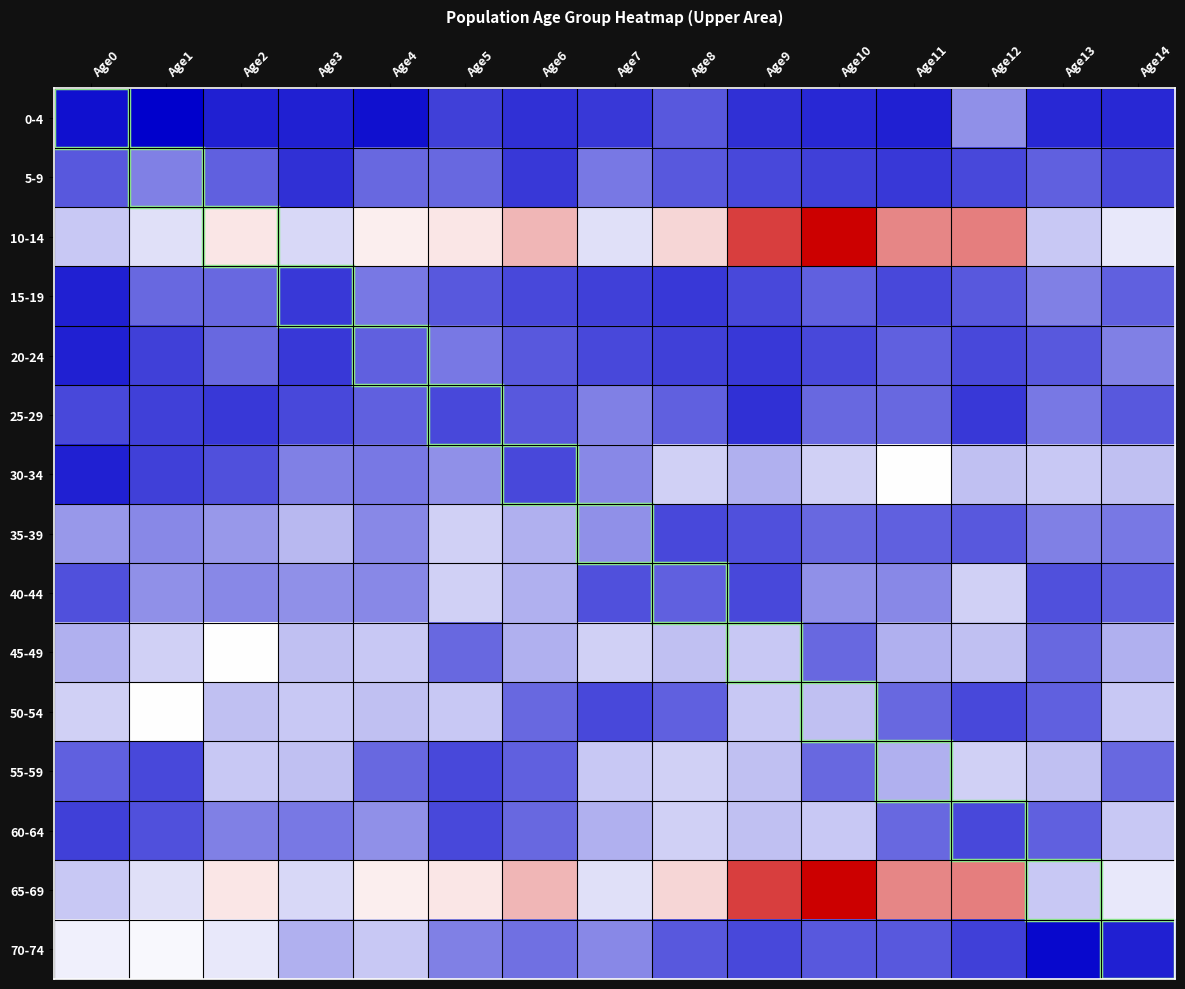

At Age13, list the series in order from largest to smallest.

10-14, 30-34, 65-69, 55-59, 15-19, 35-39, 25-29, 45-49, 5-9, 50-54, 60-64, 20-24, 40-44, 0-4, 70-74